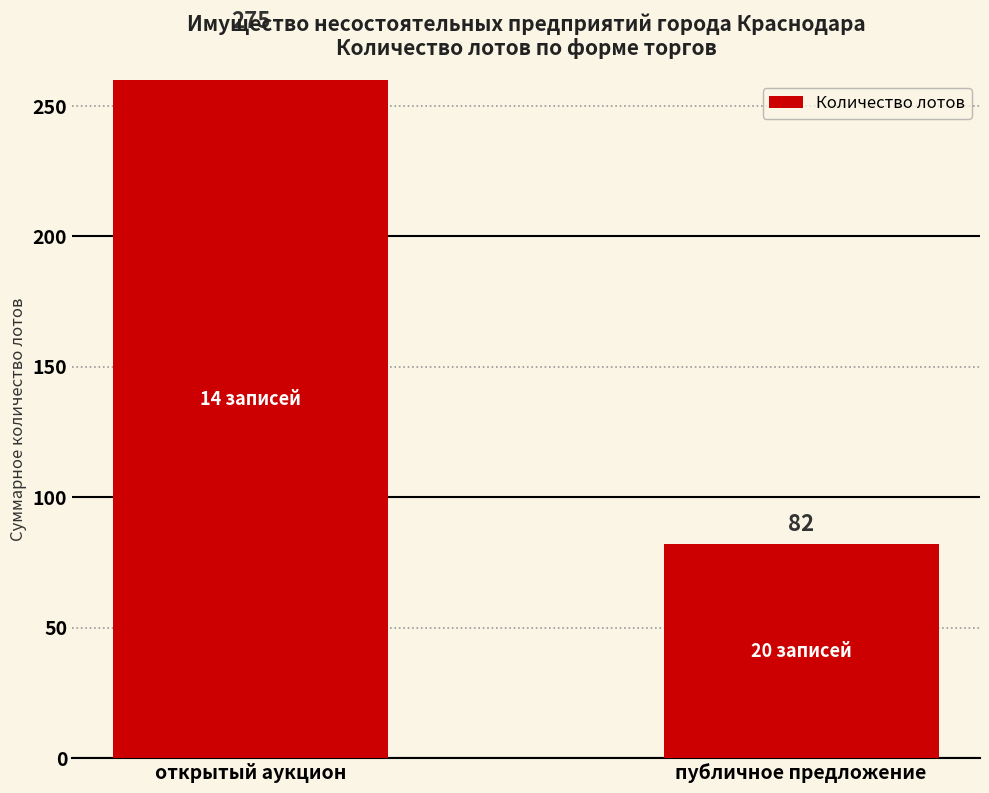

Reading left to right, transcribe all the data shown in this chart.

открытый аукцион=275	публичное предложение=82